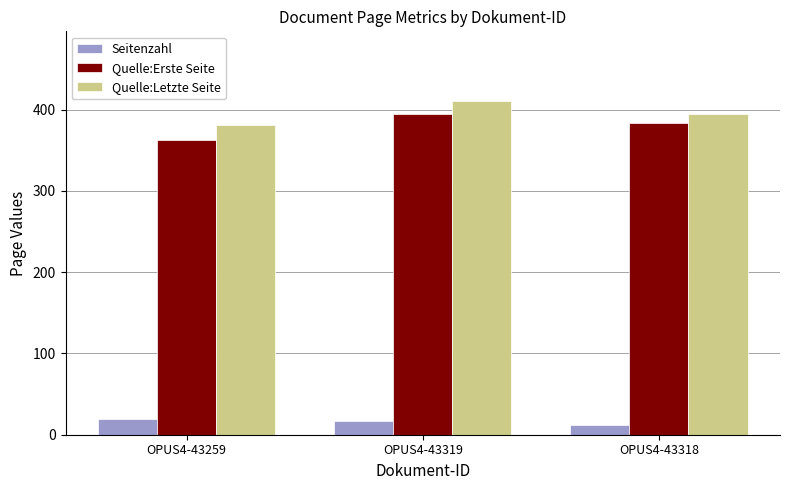

What is the smallest value displayed?

12